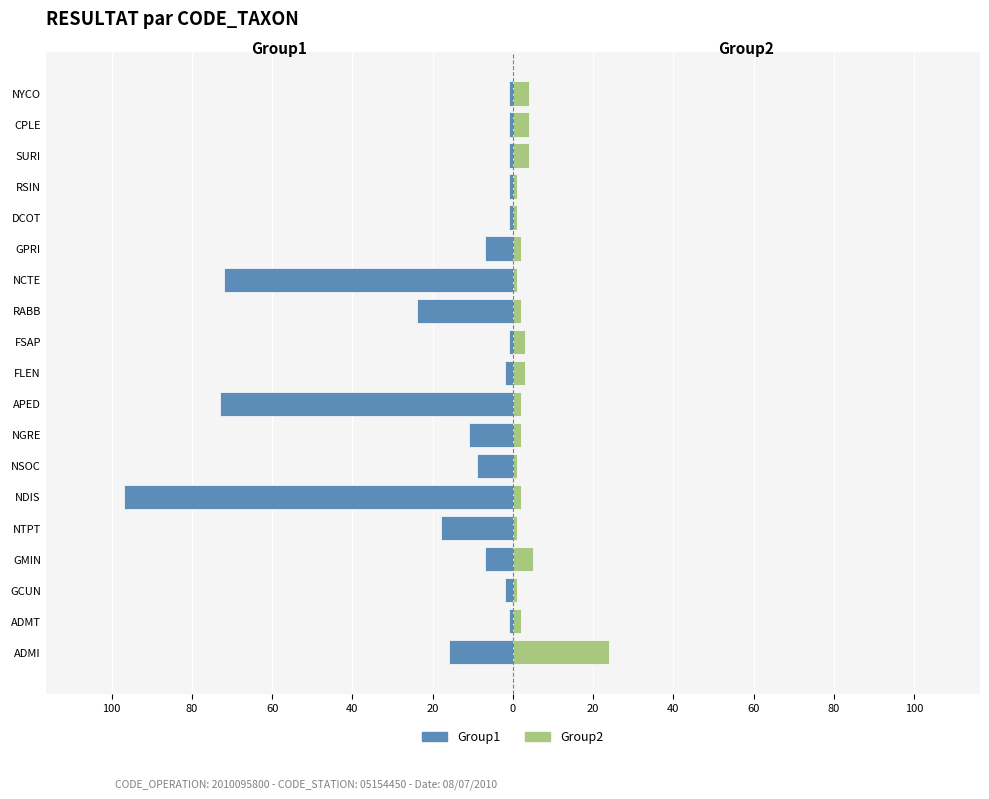

Is it true that Group1 (left) equals -10 at GMIN?

False